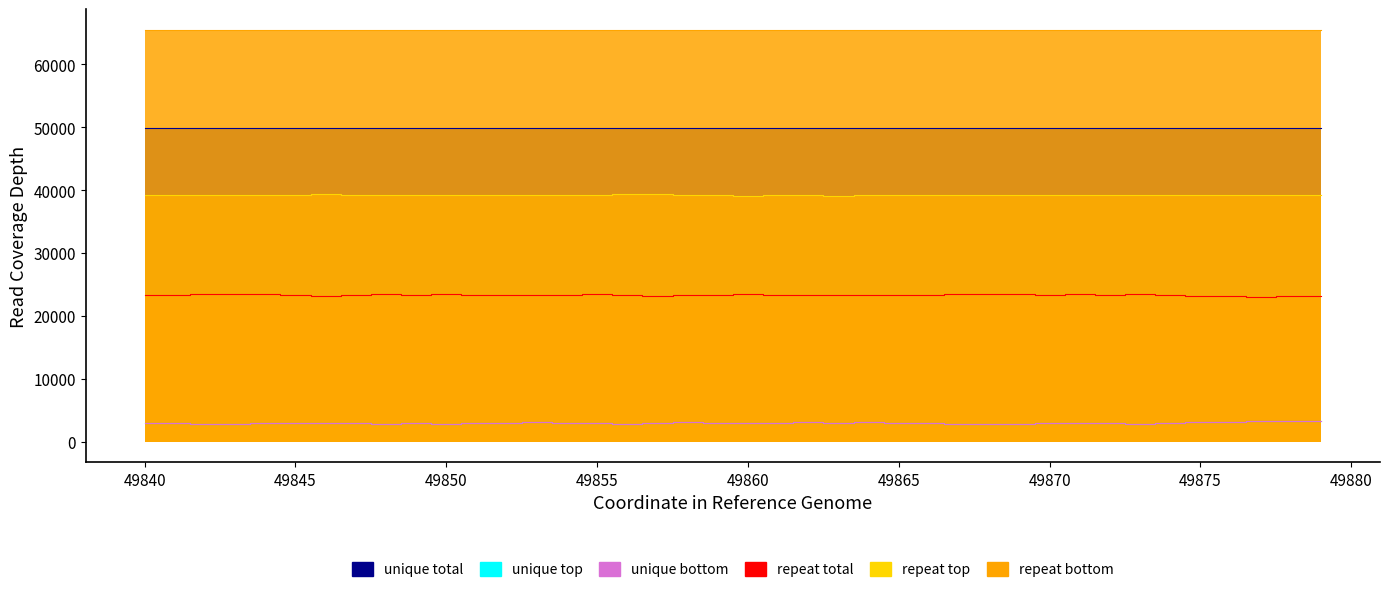

What is the difference between the maximum and minimum values in the unique bottom series?

468